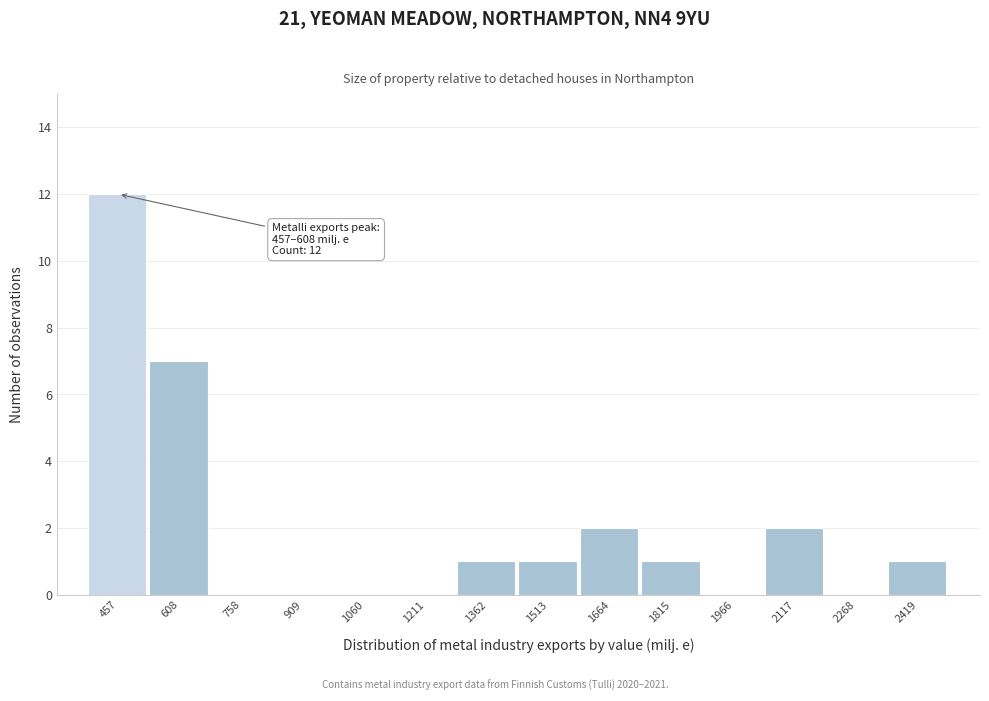

Reading left to right, what are all the values shown in this chart?

457=12	608=7	758=0	909=0	1060=0	1211=0	1362=1	1513=1	1664=2	1815=1	1966=0	2117=2	2268=0	2419=1